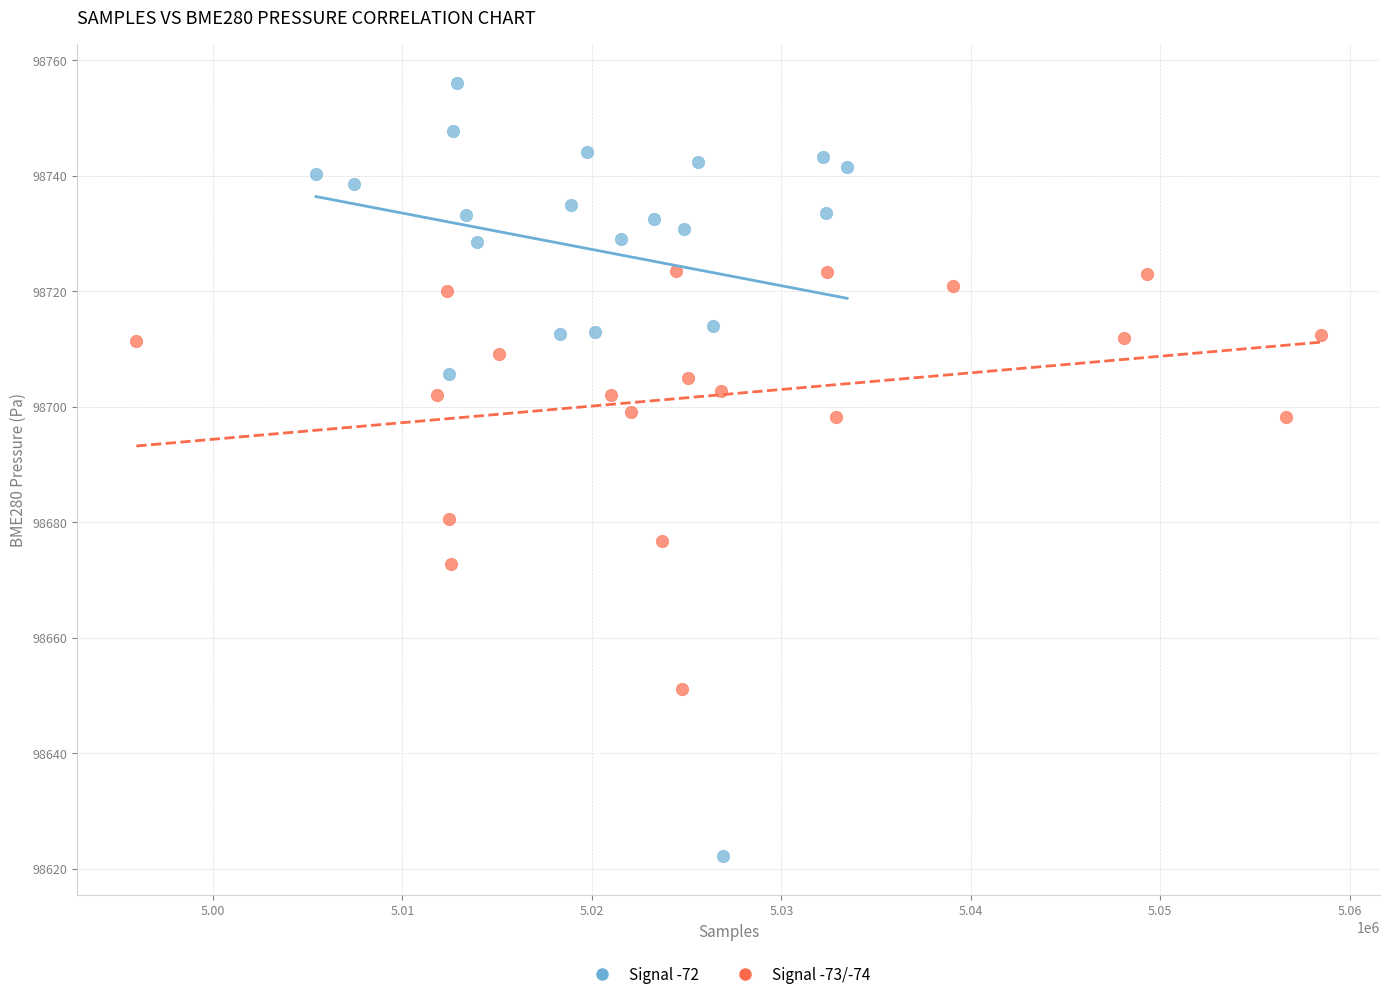

Which series contains the highest Y value?

Signal -72